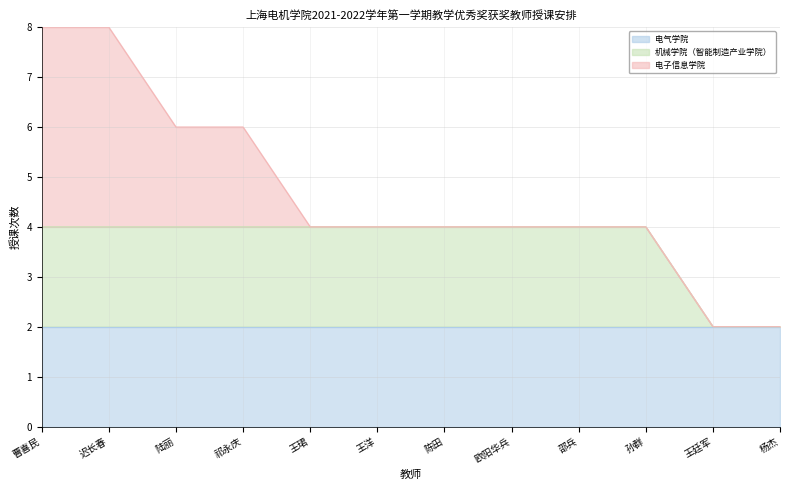

Reading right to left, list all the values displayed in this chart.

电气学院: 杨杰=2	王廷军=2	孙群=2	邵兵=2	欧阳华兵=2	陈田=2	王洋=2	王珺=2	祁永庆=2	陆丽=2	迟长春=2	曹喜民=2
机械学院（智能制造产业学院）: 杨杰=0	王廷军=0	孙群=2	邵兵=2	欧阳华兵=2	陈田=2	王洋=2	王珺=2	祁永庆=2	陆丽=2	迟长春=2	曹喜民=2
电子信息学院: 杨杰=0	王廷军=0	孙群=0	邵兵=0	欧阳华兵=0	陈田=0	王洋=0	王珺=0	祁永庆=2	陆丽=2	迟长春=4	曹喜民=4